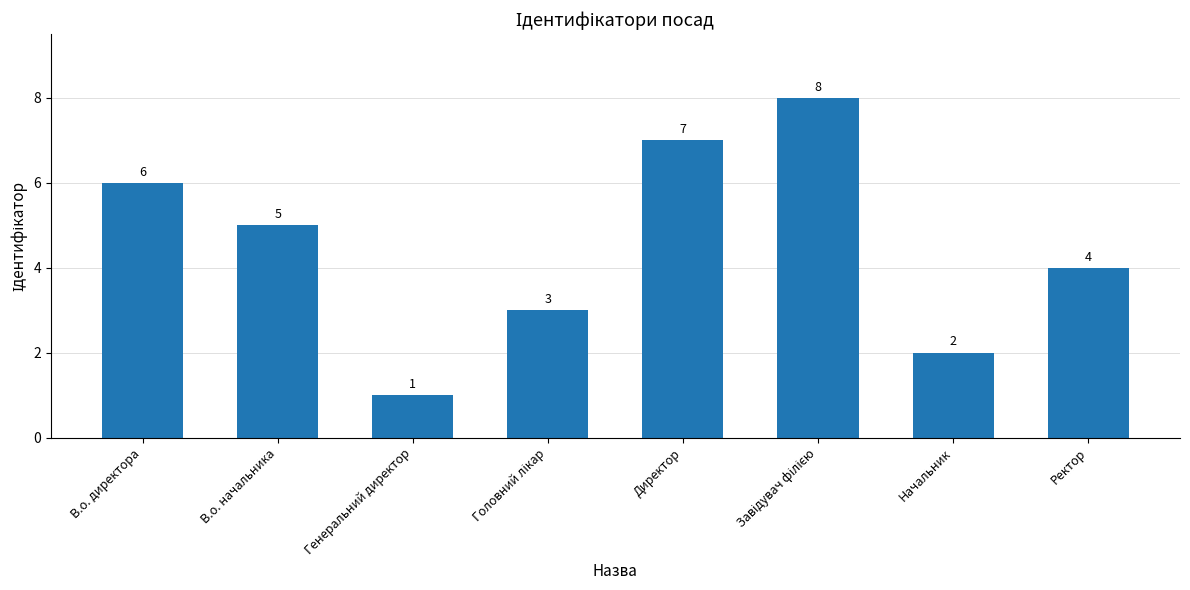

What is the difference between the second highest and minimum values?

6